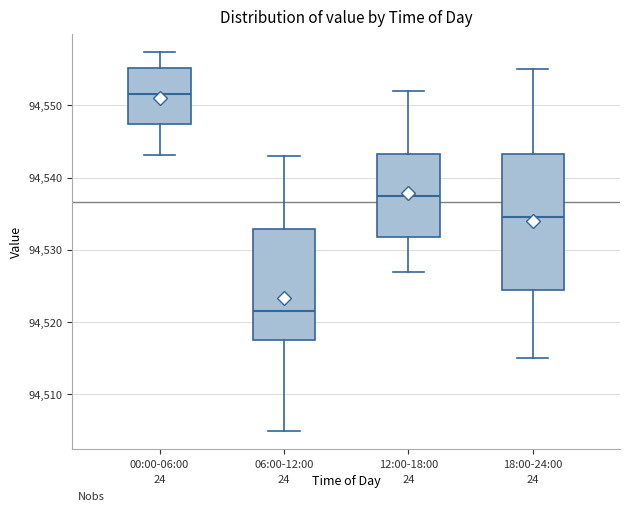

Reading left to right, read every box against the y-axis: the position of its median line, the range the box covers, and the ends of its whiskers. The values are not printed on the chart, so give them approximately, as read against the axis.

00:00-06:00: median 94552, box 94547 to 94555, whiskers 94543 to 94557
06:00-12:00: median 94521, box 94518 to 94533, whiskers 94505 to 94543
12:00-18:00: median 94538, box 94532 to 94543, whiskers 94527 to 94552
18:00-24:00: median 94535, box 94525 to 94543, whiskers 94515 to 94555